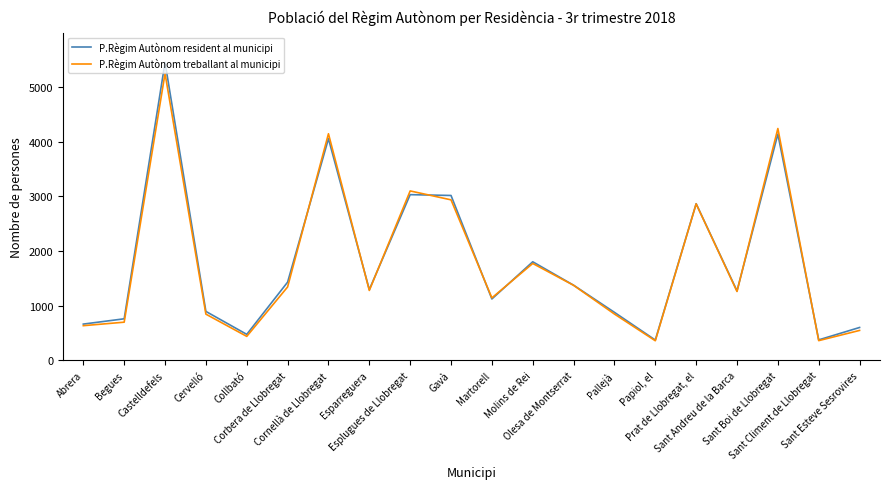

After their last crossing, which series has the higher values: P.Règim Autònom treballant al municipi or P.Règim Autònom resident al municipi?

P.Règim Autònom resident al municipi